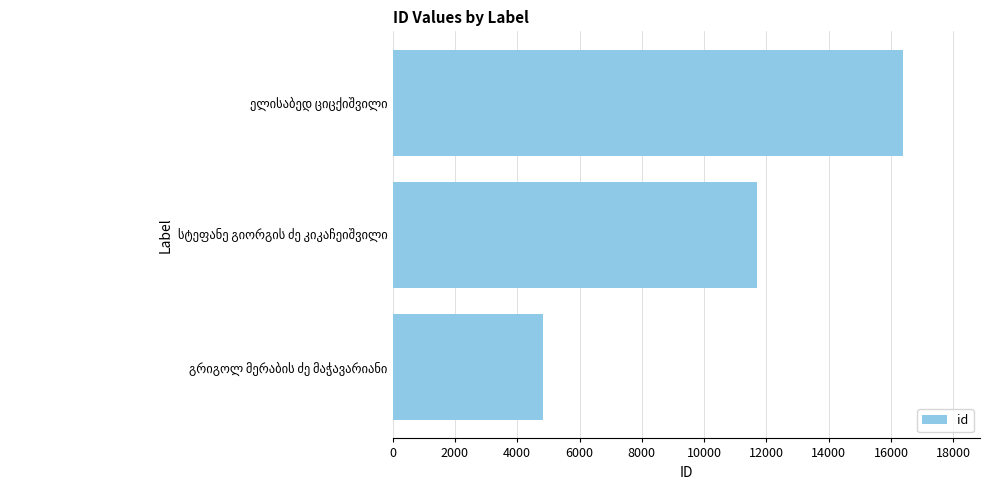

Are the bars grouped side by side (vs. stacked)?

No